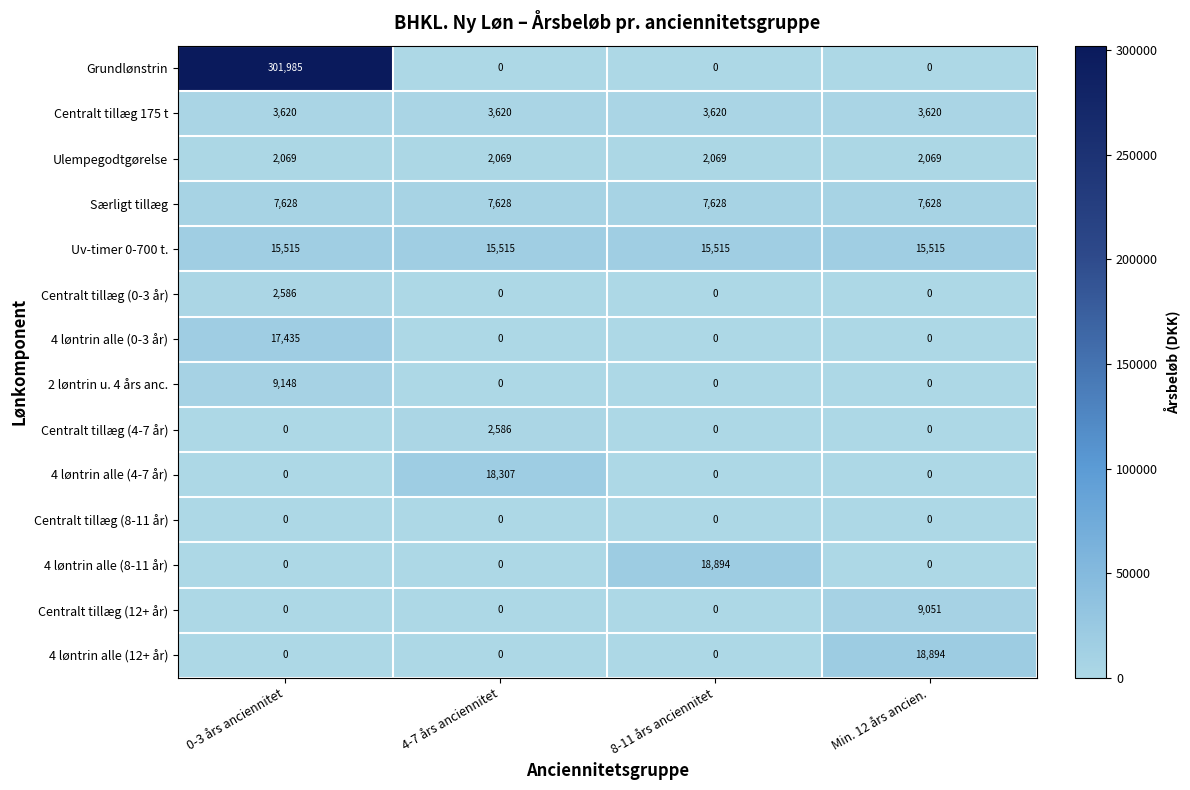

What is the difference between the maximum and second lowest values in the Centralt tillæg (4-7 år) series?

2586